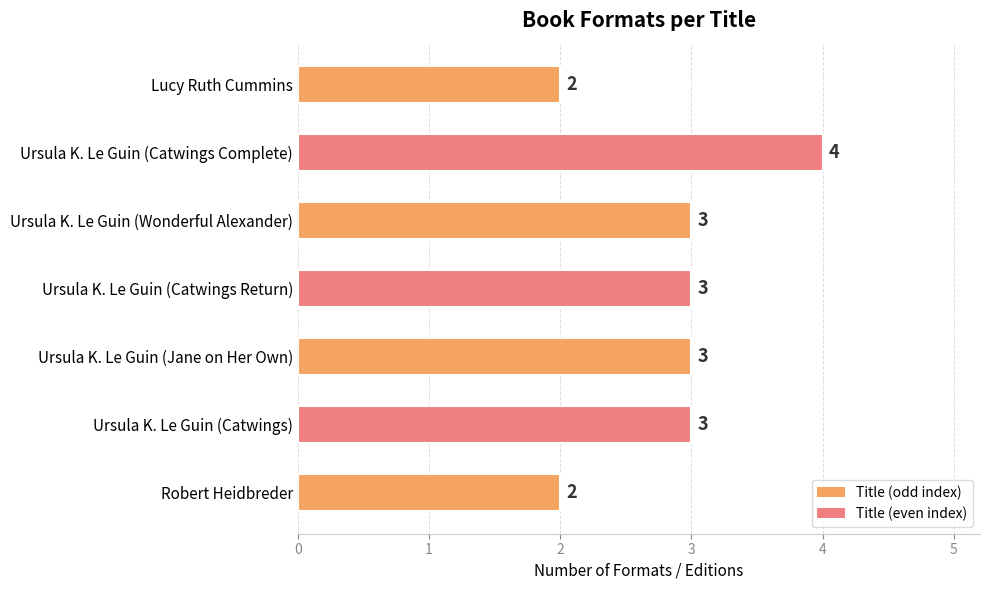

True or false: the data shows 3 at Ursula K. Le Guin (Catwings Return).

True